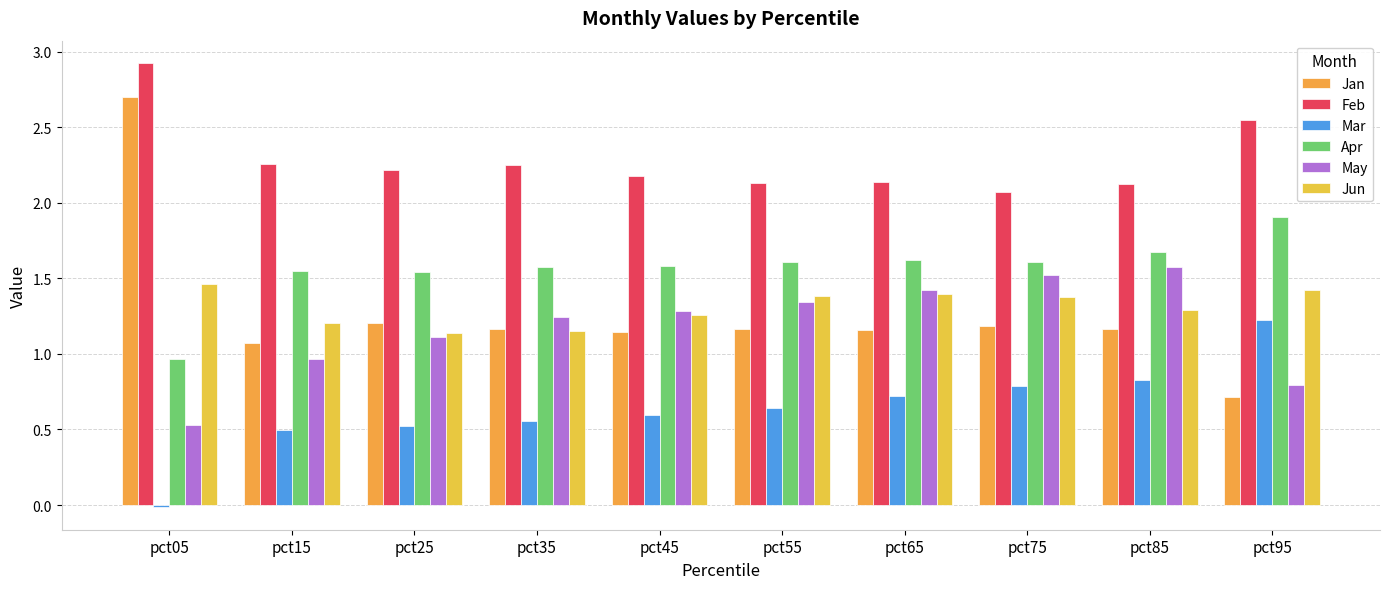

At which label does Apr reach its minimum?

pct05